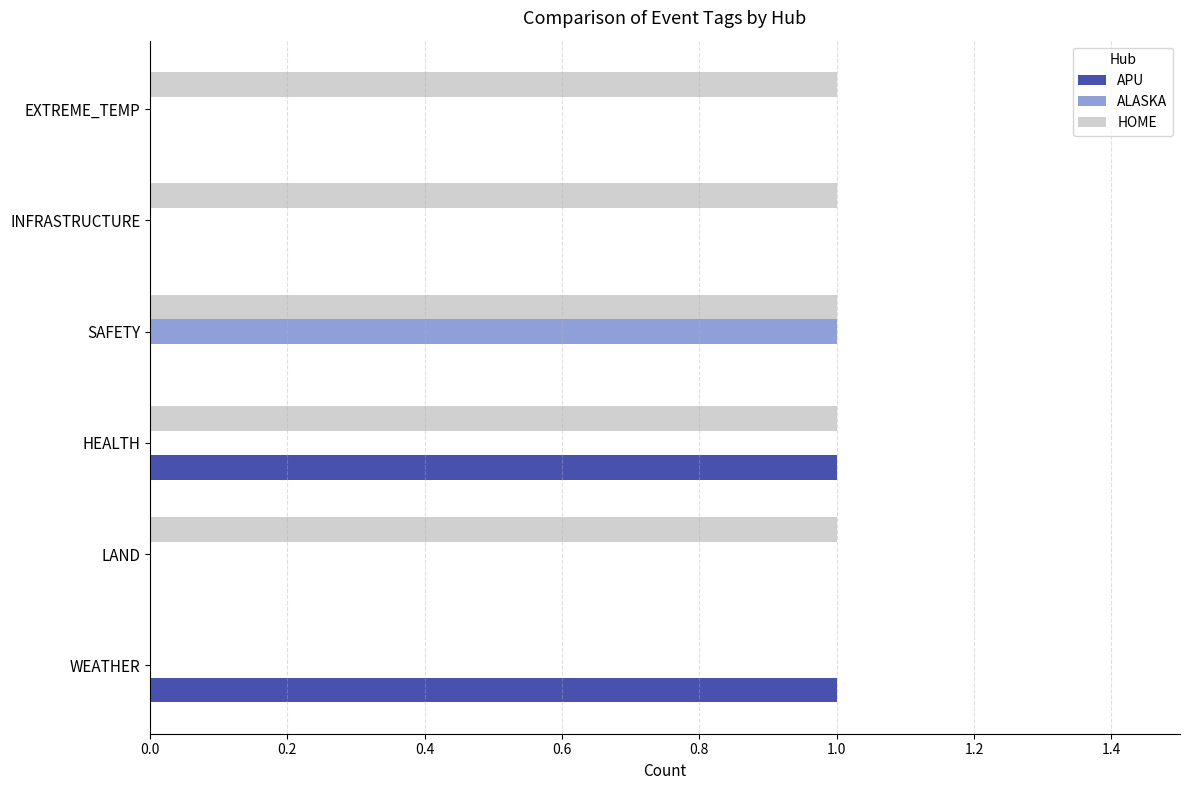

The value of APU at WEATHER is 1. True or false?

True